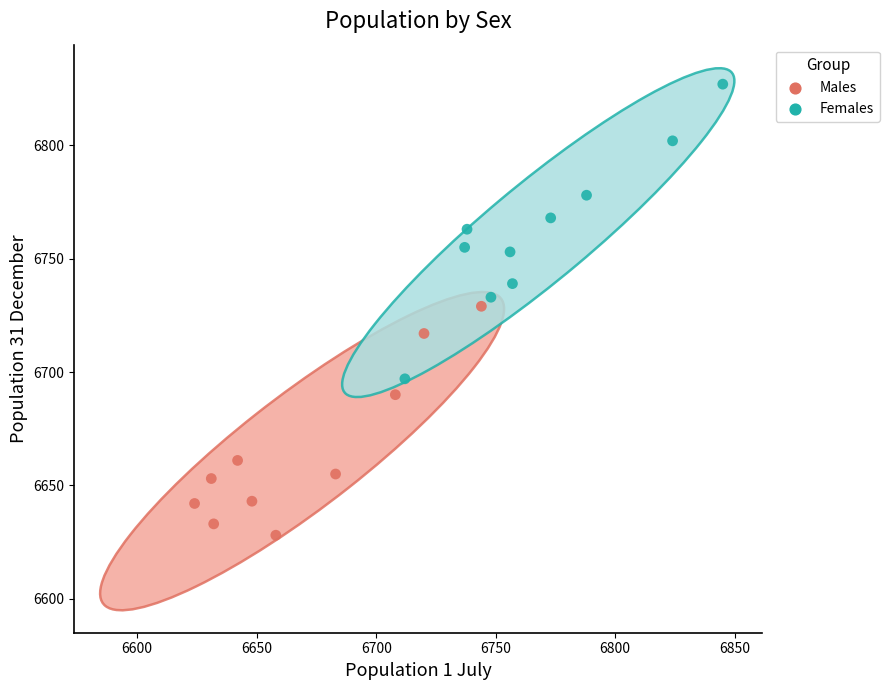

Which series contains the lowest Y value?

Males